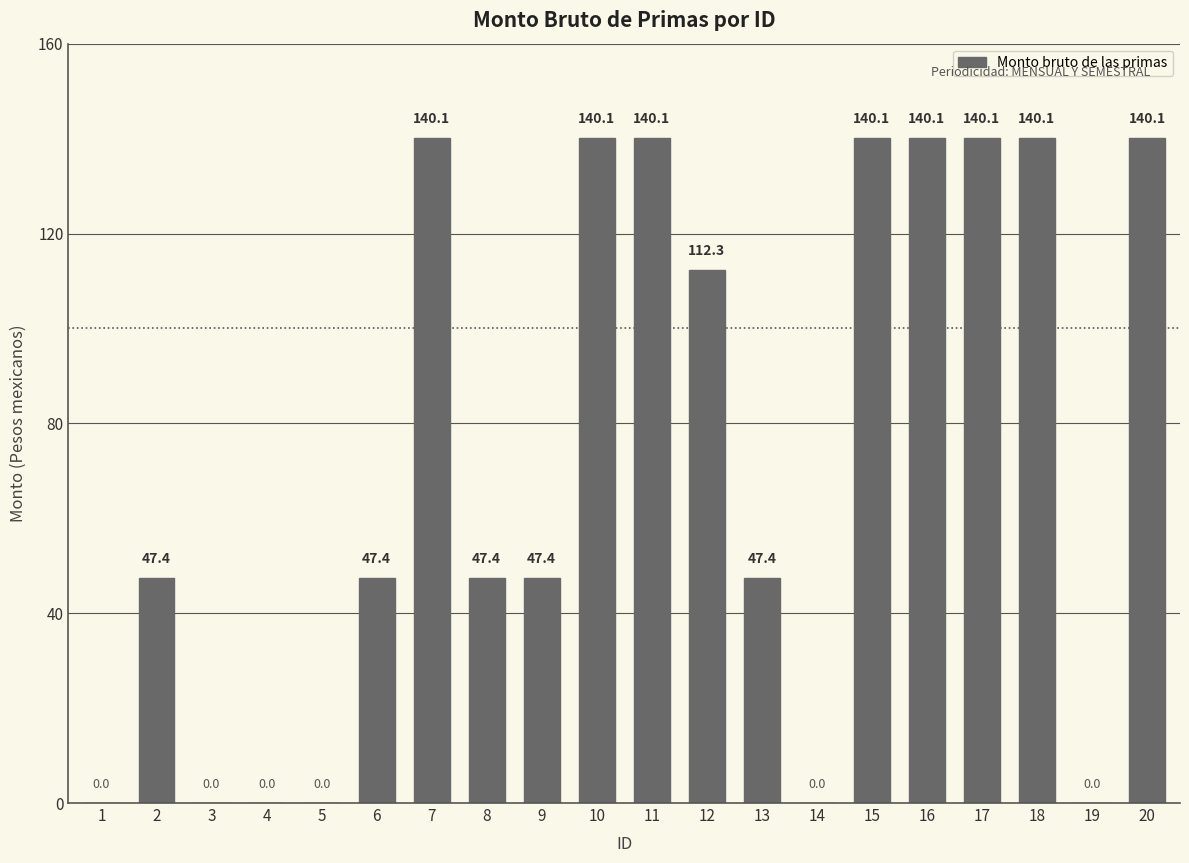

Is it true that the value at 6 is 19.4?

False